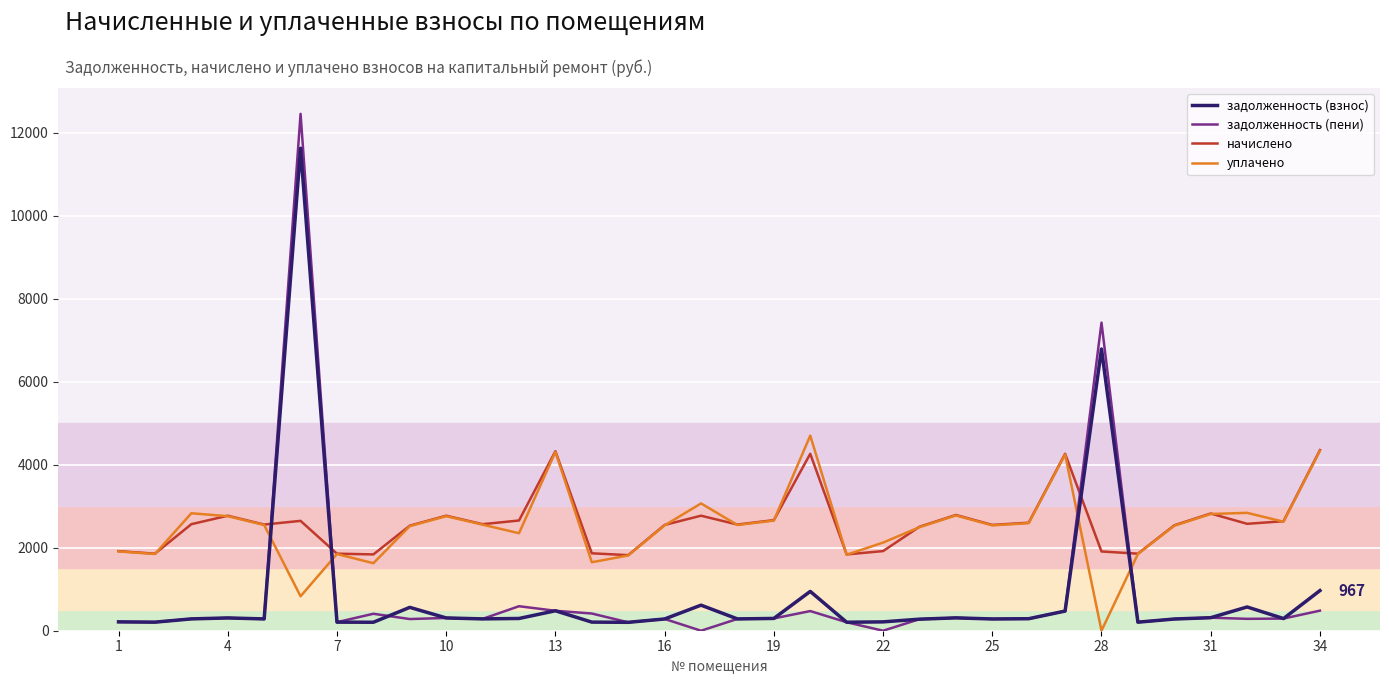

Count the number of data series in this chart.

4